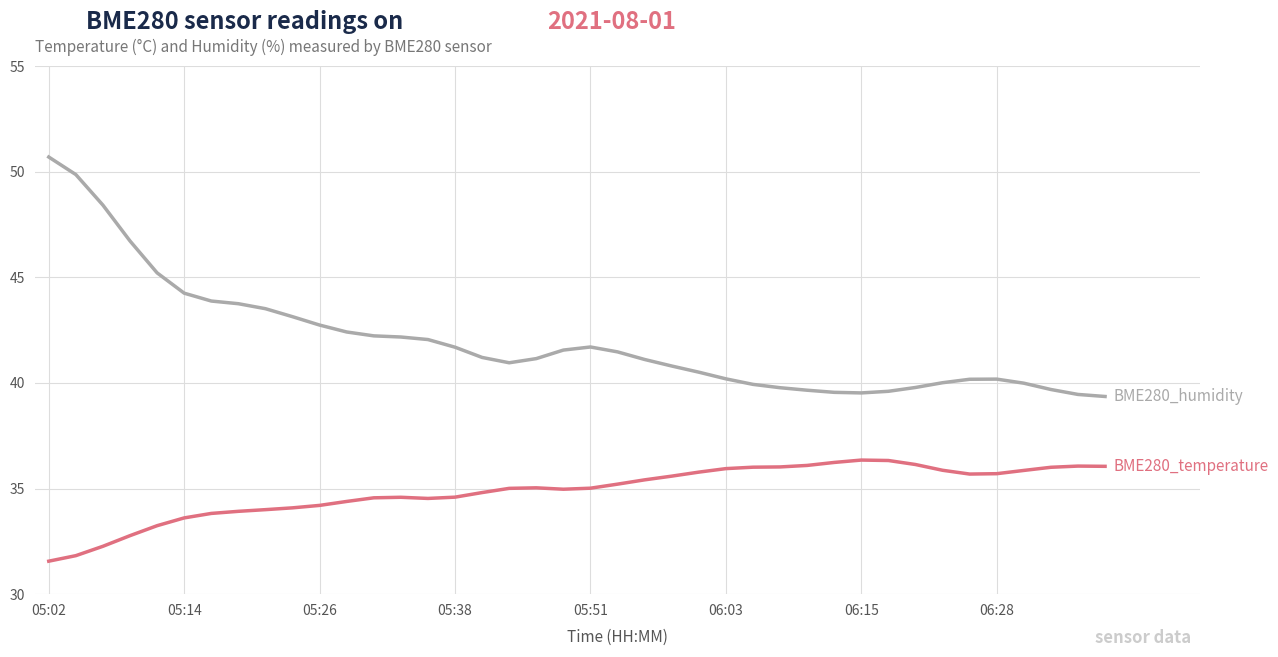

What is the smallest value displayed?

31.6